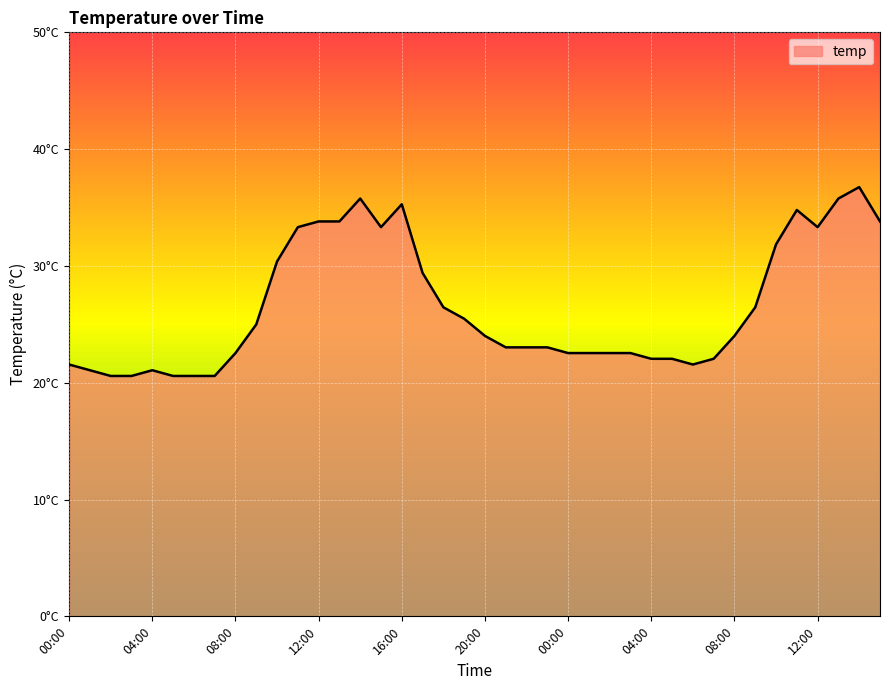

What is the label of the 5th point from the left?

04:00